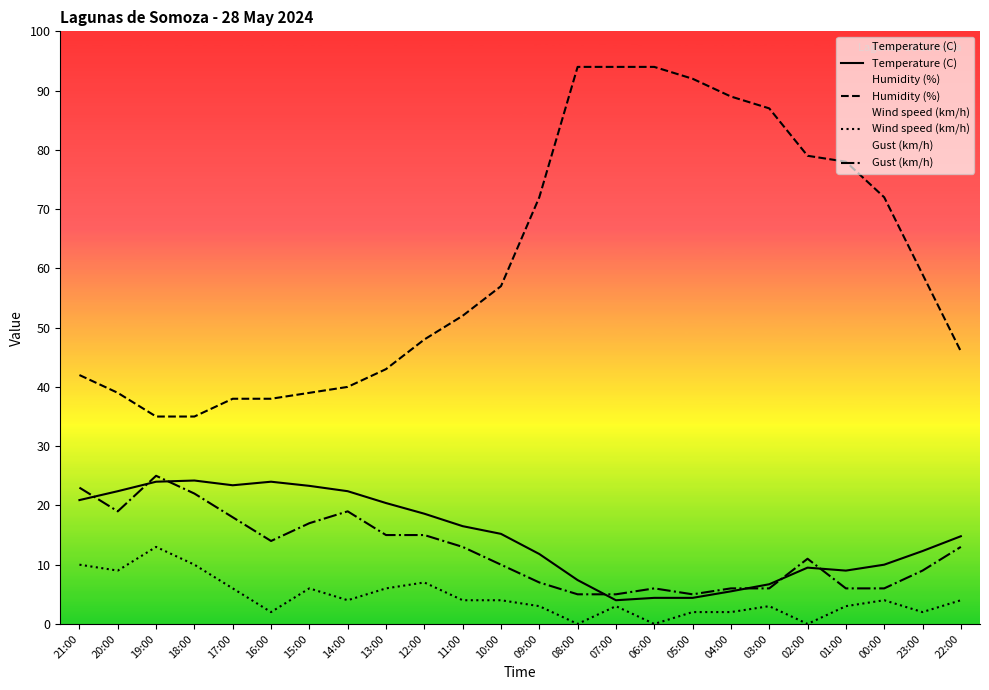

Which category has the lowest value in the Gust (km/h) series?

08:00